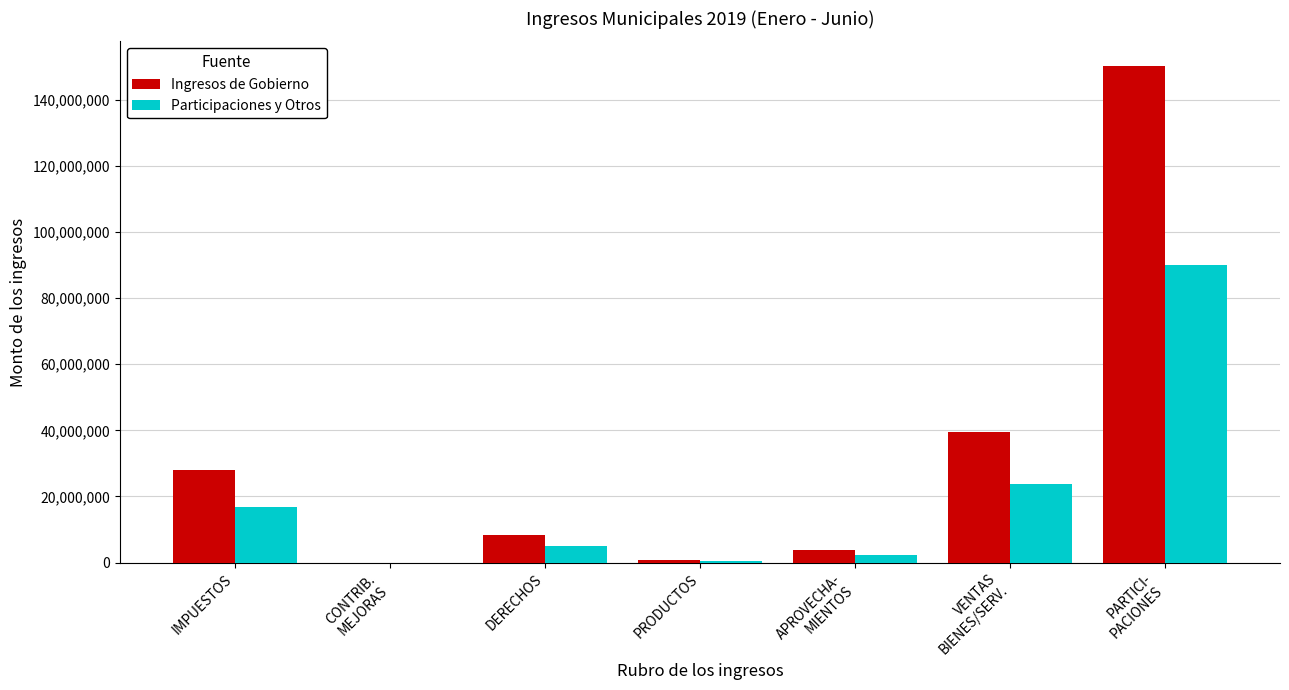

What is the total value across all series at DERECHOS?

13121089